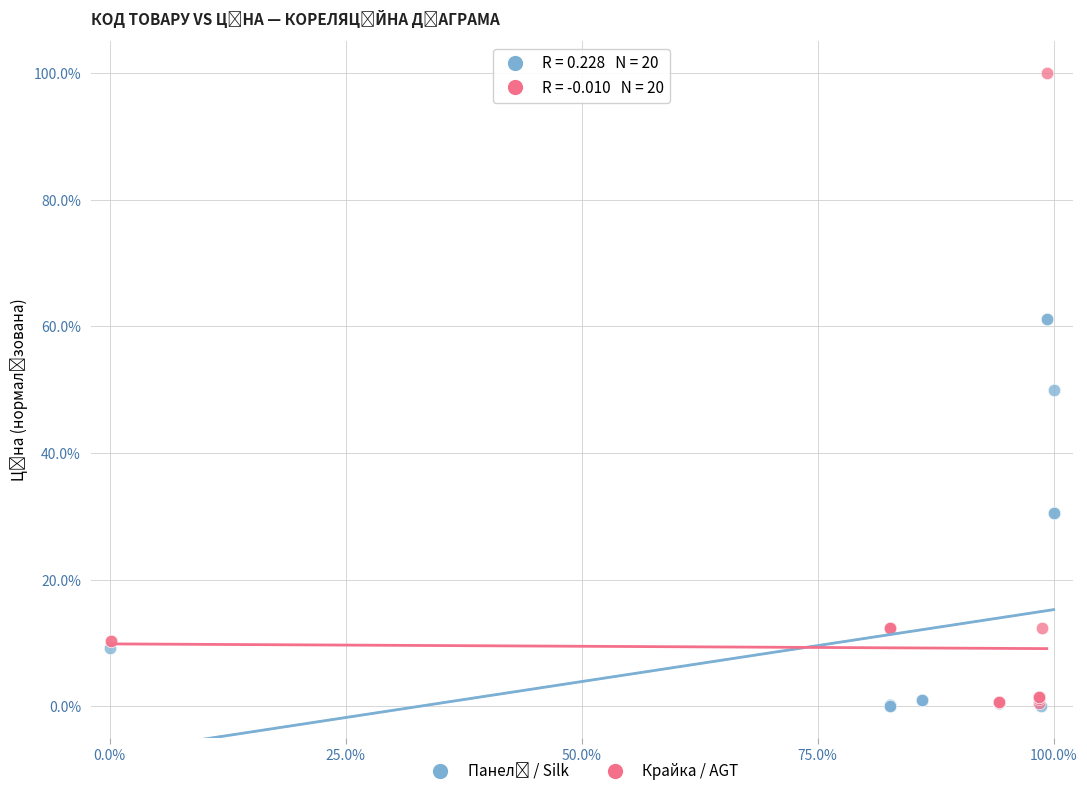

Which series contains the highest Y value?

Крайка / AGT